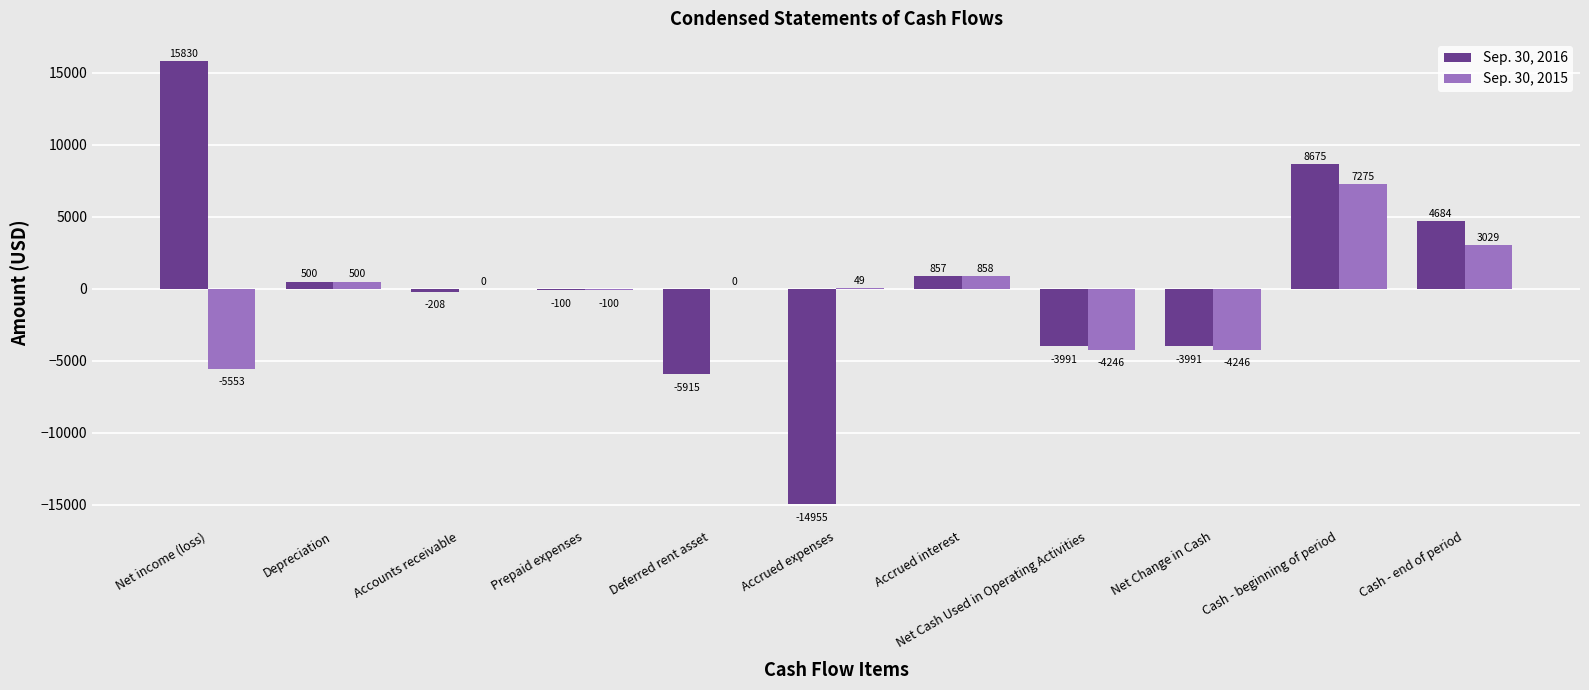

Between Net income (loss) and Cash - end of period, which series saw the biggest shift?

Sep. 30, 2016